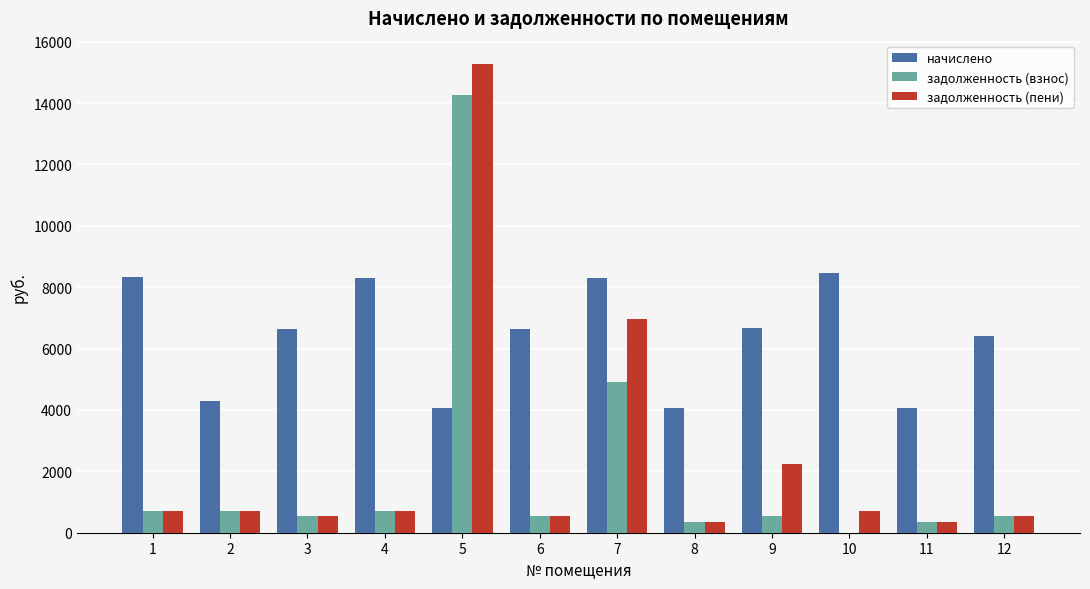

The value of начислено at 5 is 4063.0. True or false?

True